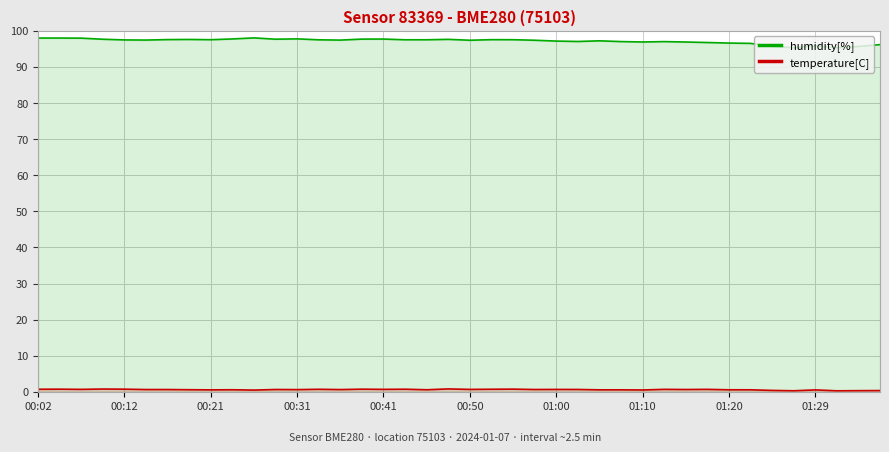

True or false: humidity[%] and temperature[C] cross at least once.

False